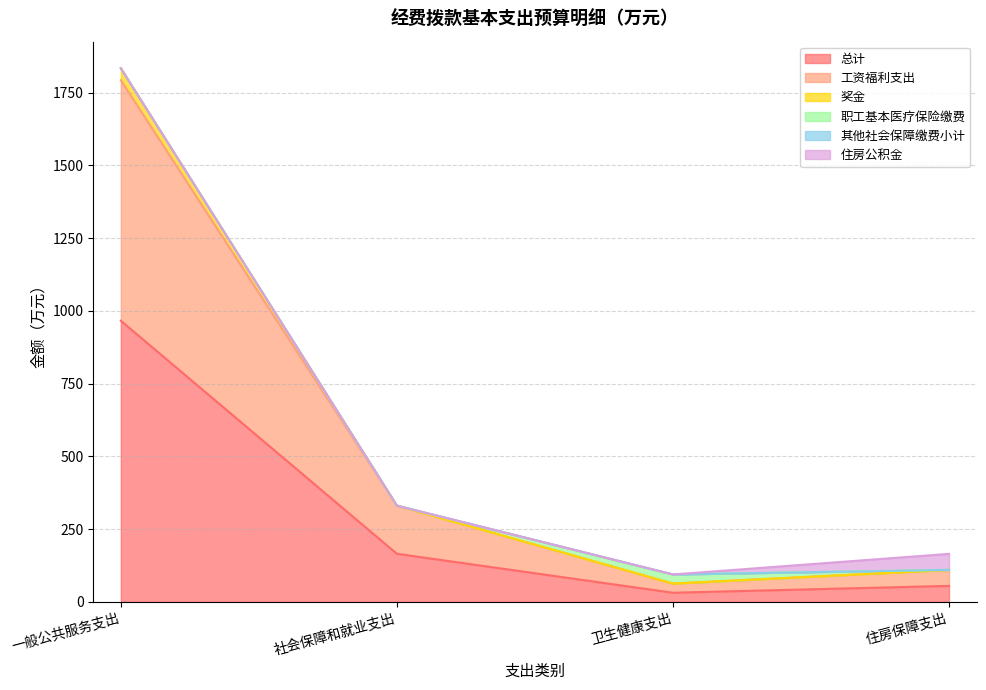

What is the value of the 工资福利支出 point at the 1st from the left?

1792.6